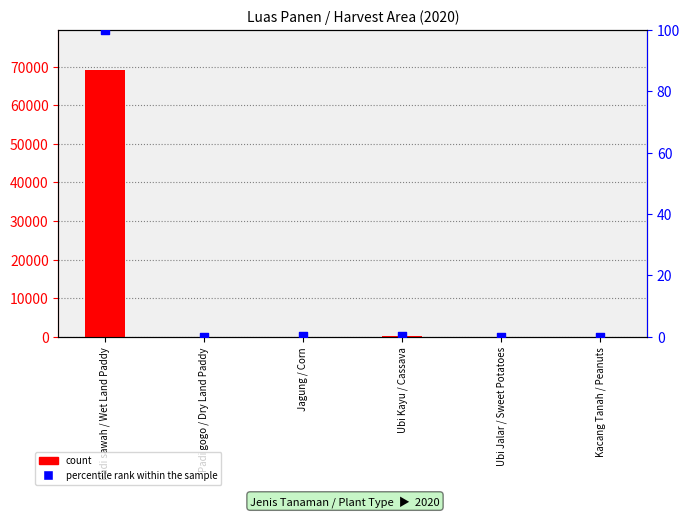

At how many categories does at least one series exceed 36580?

1